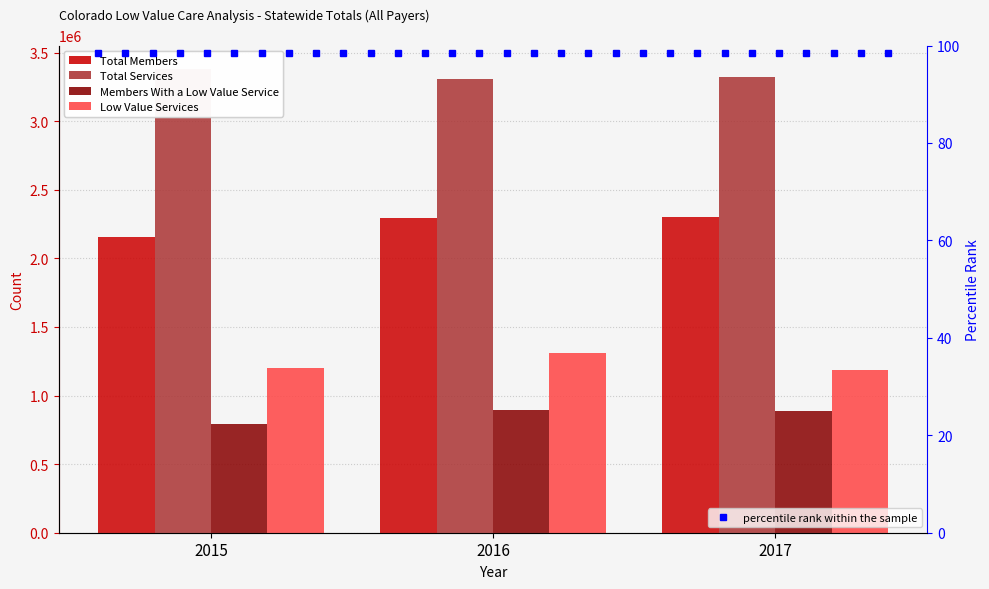

Which series has the largest total across all categories?

Total Services